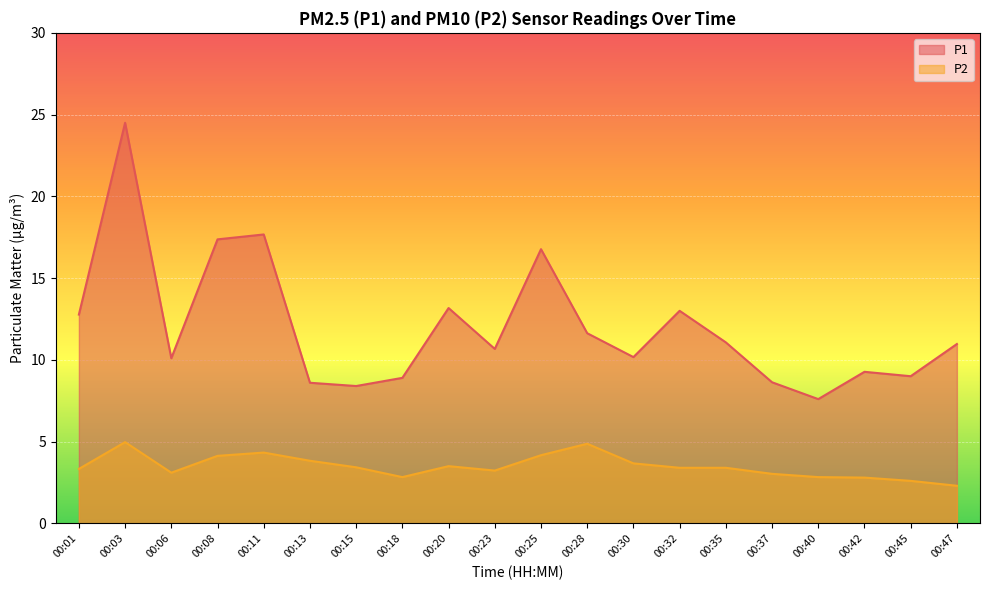

Rank the series by their average value, from lowest to highest.

P2, P1